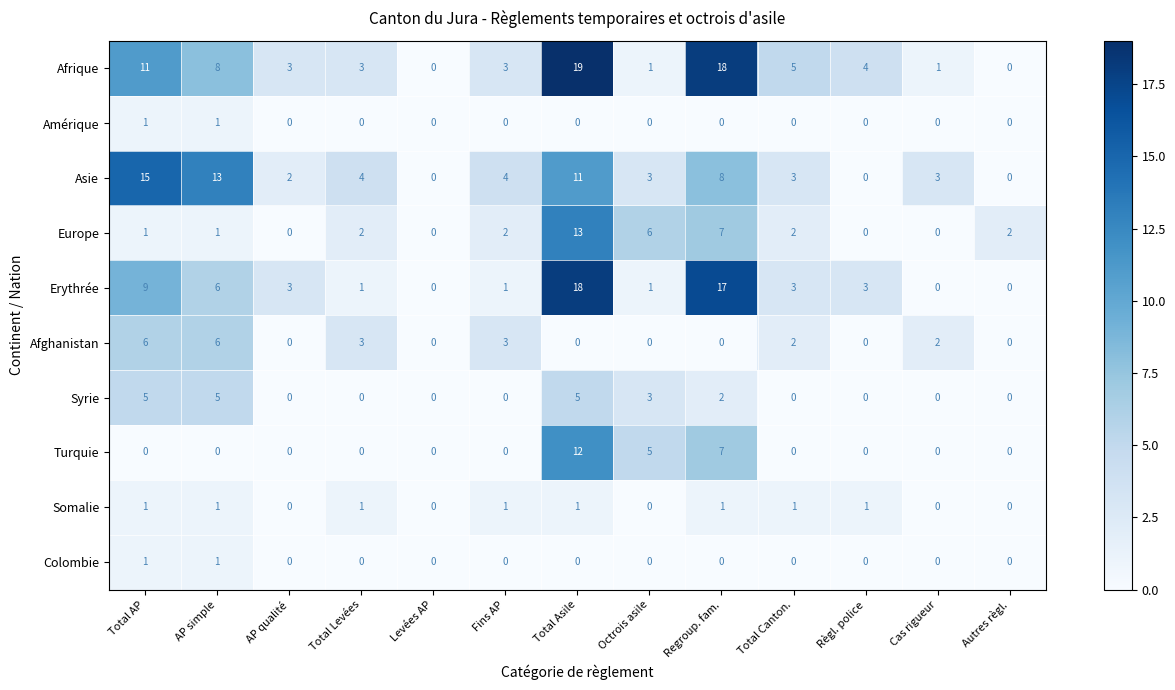

What is the maximum value shown in the chart?

19